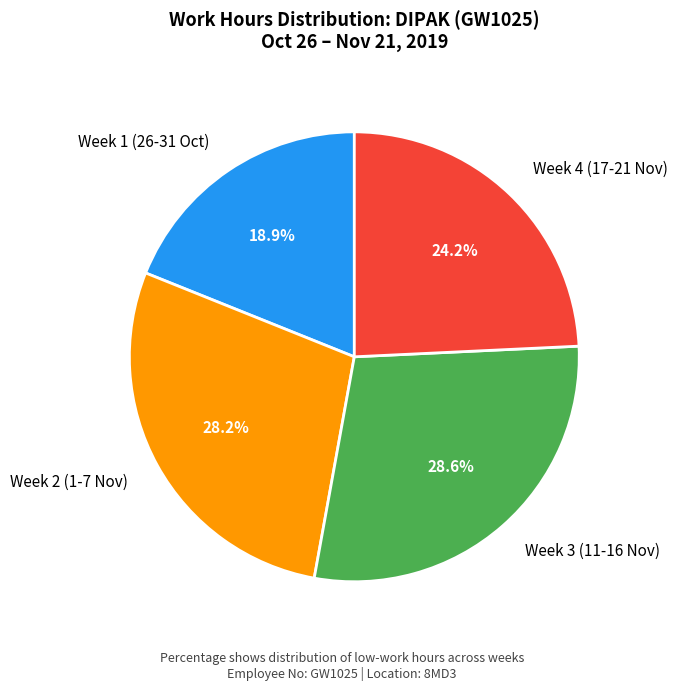

To the nearest percent, what is the difference between the largest and smallest slice percentages?

10%